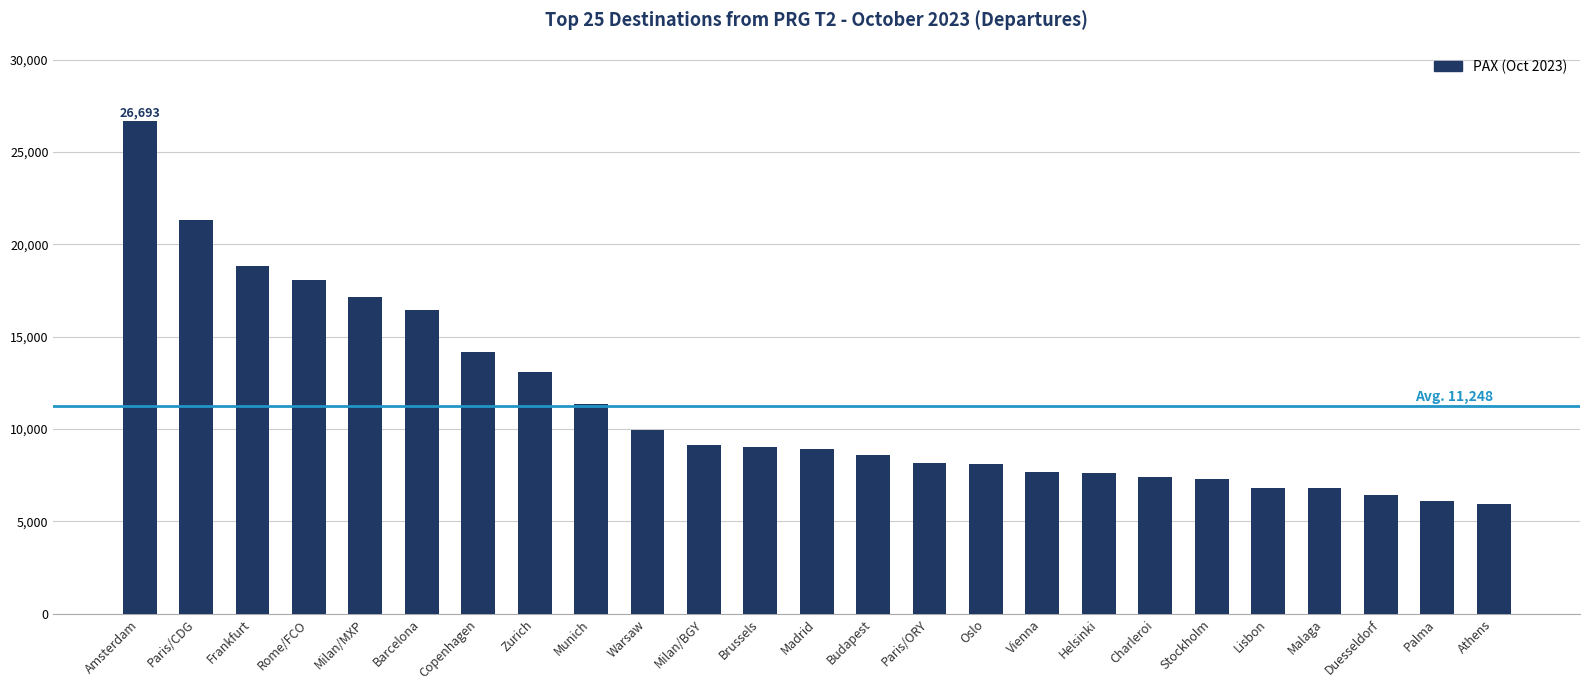

Does the chart contain any negative values?

No